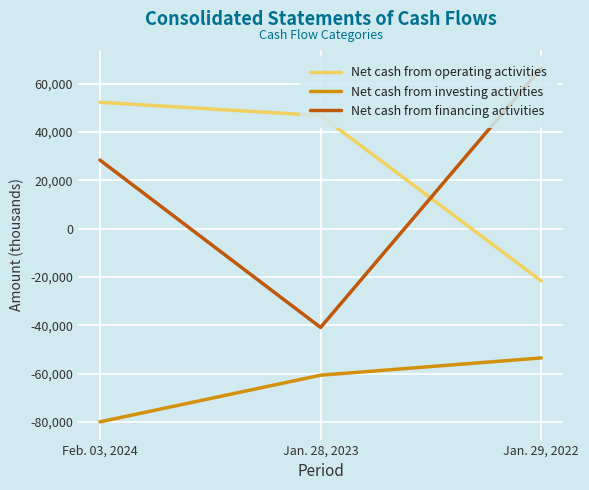

Rank the series by their maximum value, from highest to lowest.

Net cash from financing activities, Net cash from operating activities, Net cash from investing activities